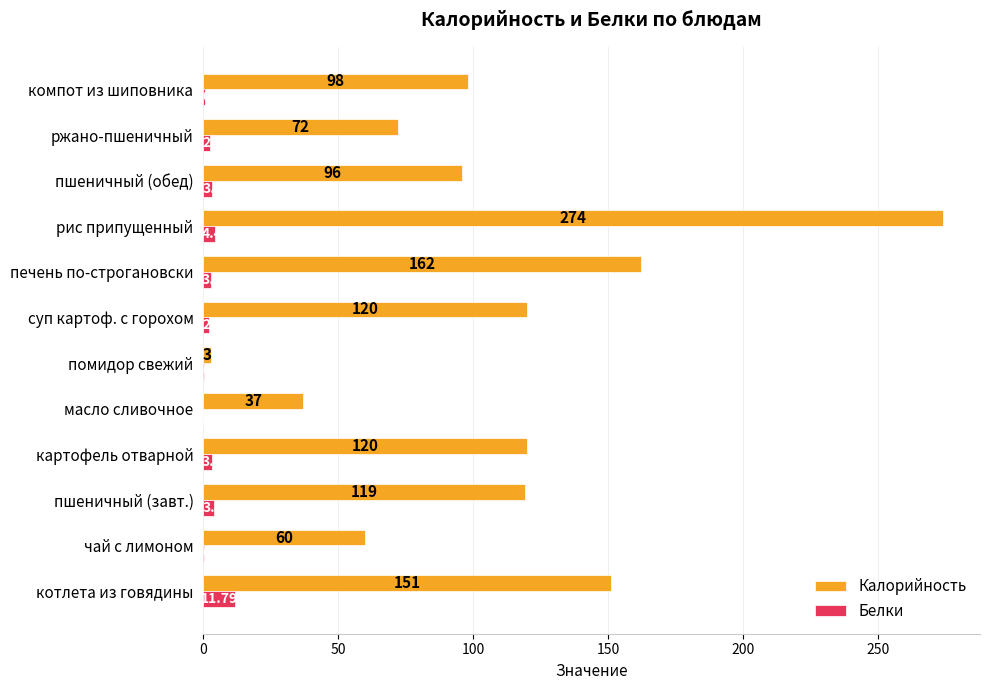

Between котлета из говядины and печень по-строгановски, which series saw the biggest shift?

Калорийность